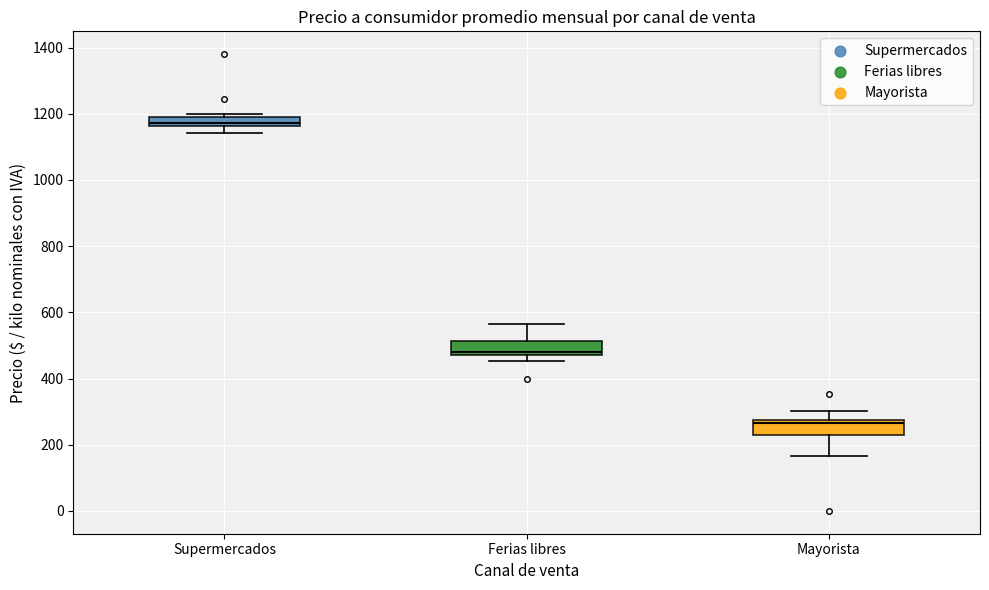

Which box has the lowest median line?

Mayorista